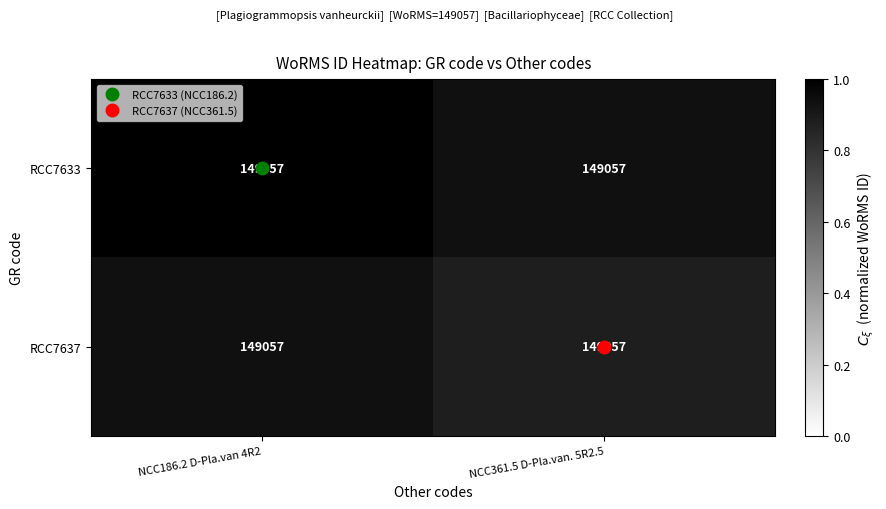

What is the maximum value for RCC7633?

1.0